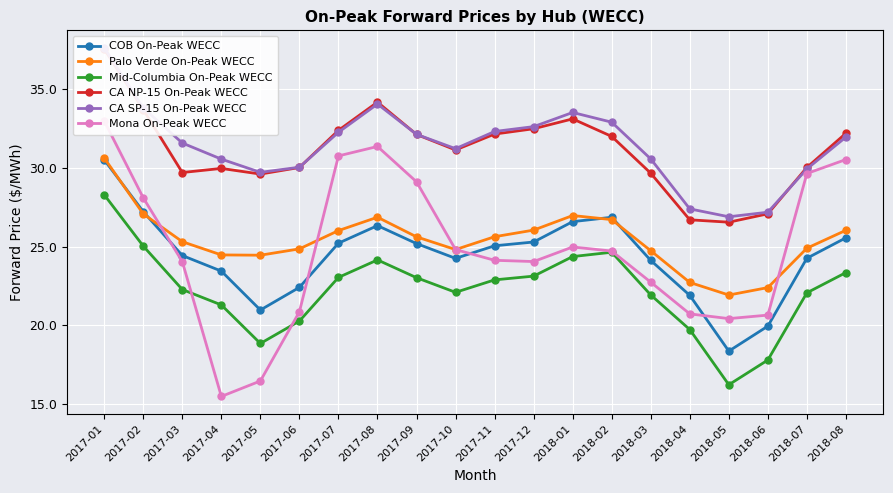

Where is the first local maximum for Palo Verde On-Peak WECC?

2017-08